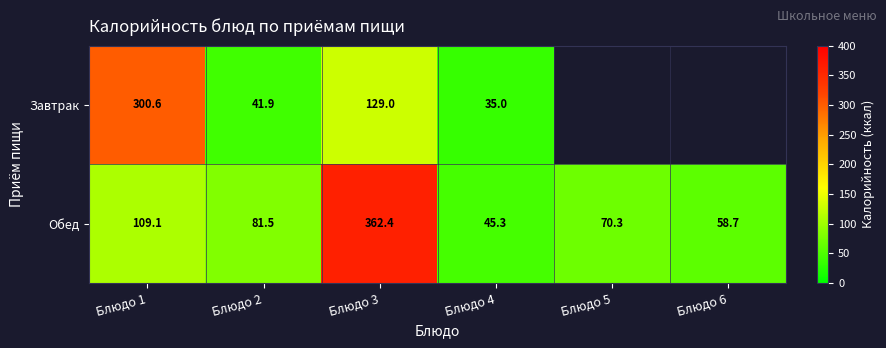

Where is Обед nearest to the value 203?

Блюдо 1